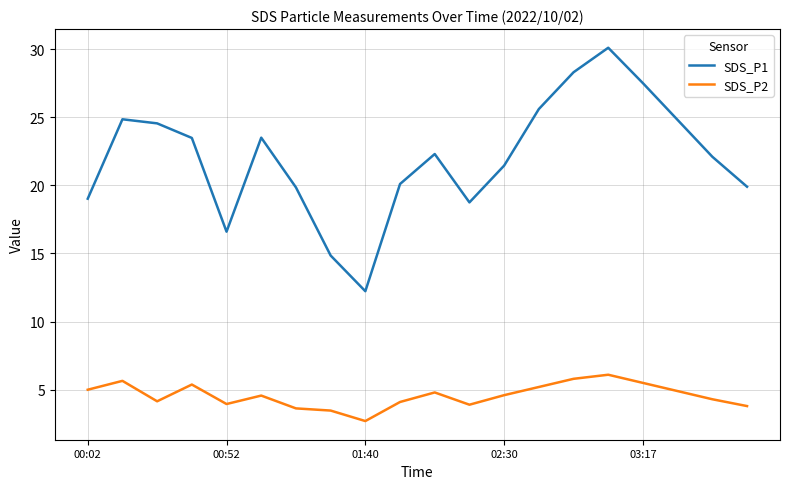

True or false: SDS_P1 has more than 1 interior local peaks.

True